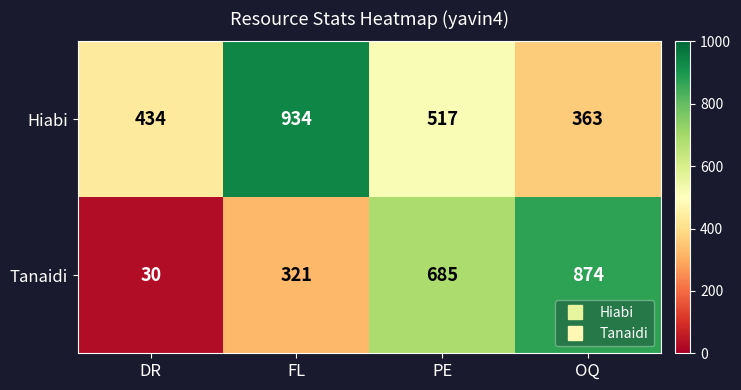

Which series has the widest spread of values?

Tanaidi